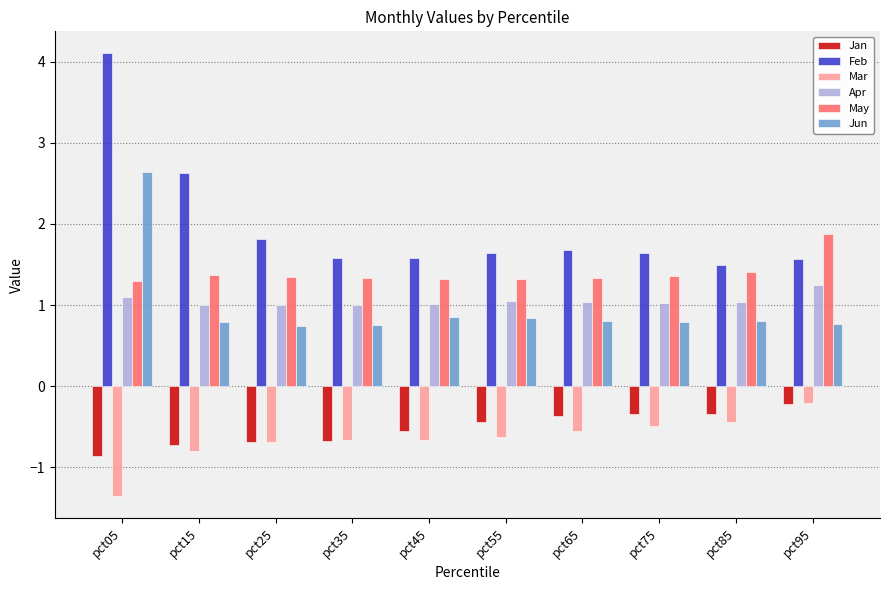

What is the spread (max minus min) of values at pct95?

2.1